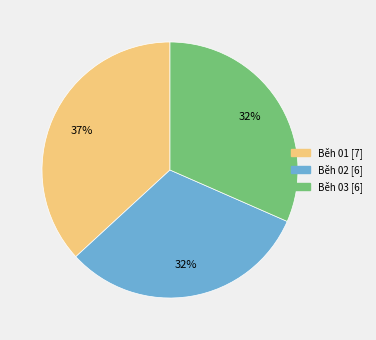

The Běh 02 slice represents 32% of the pie. True or false?

True